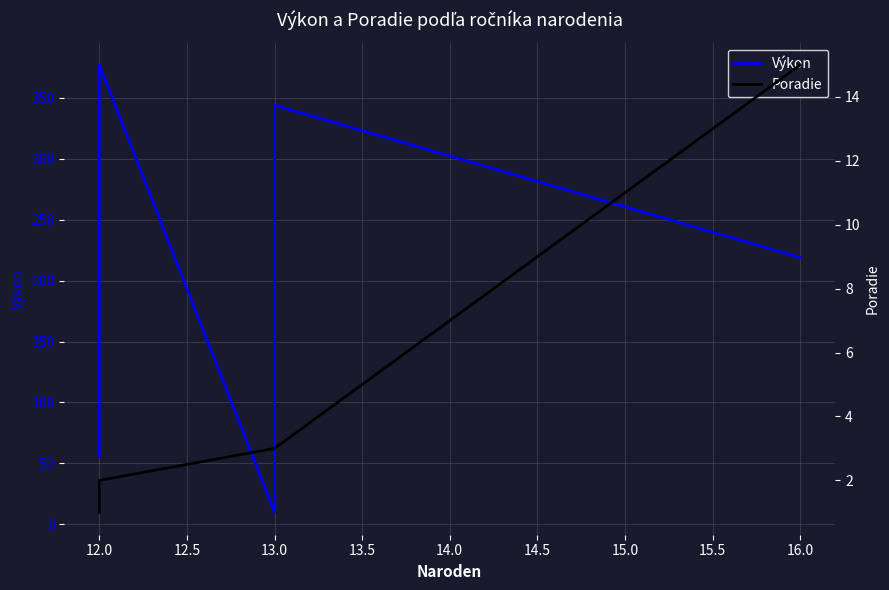

Reading left to right, what are all the values shown in this chart?

Výkon: 55.3	377.0	9.8	344.0	219.0
Poradie: 1.0	2.0	3.0	3.0	15.0